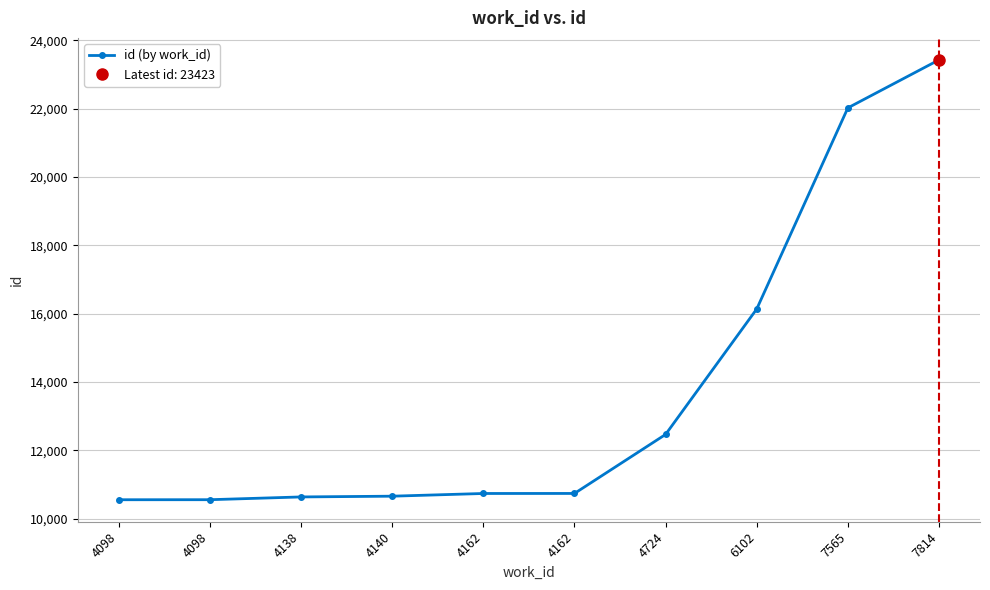

What is the change in value from 4162 to 7814?

+12689